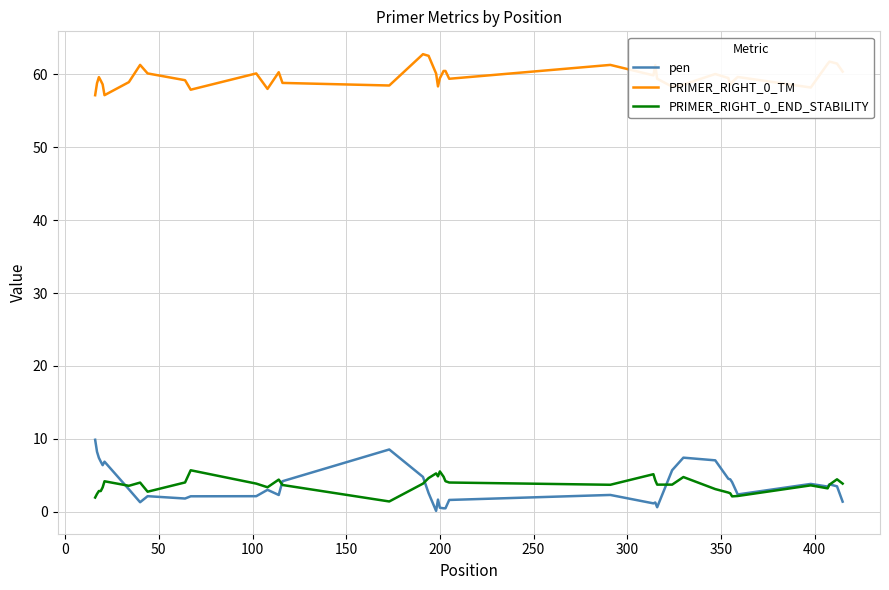

What is the maximum value for PRIMER_RIGHT_0_TM?

62.8